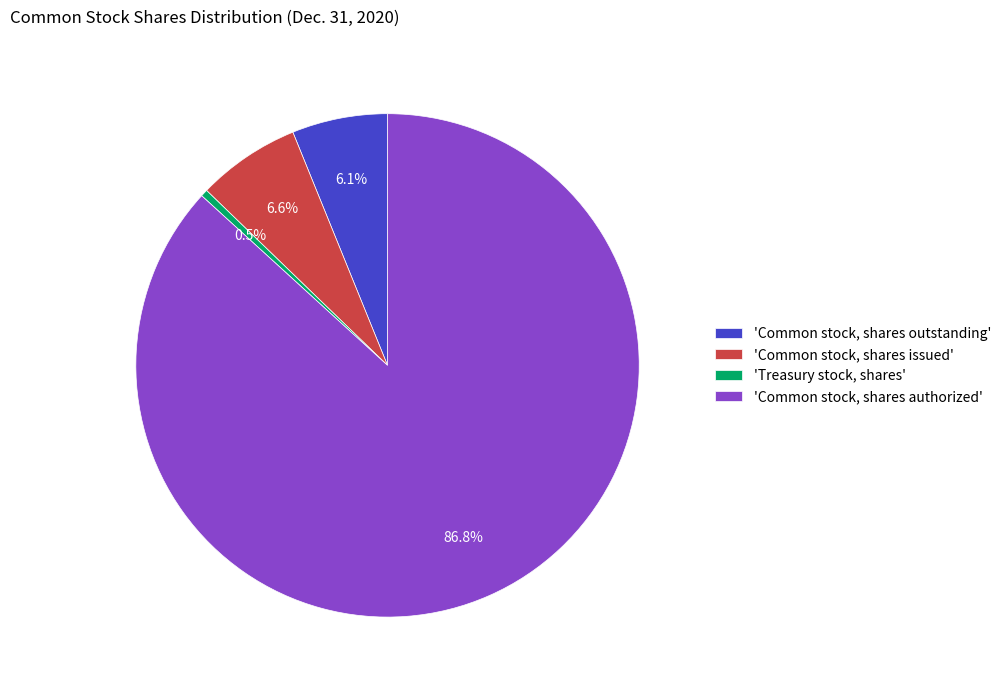

Rank the categories by value from lowest to highest.

'Treasury stock, shares', 'Common stock, shares outstanding', 'Common stock, shares issued', 'Common stock, shares authorized'